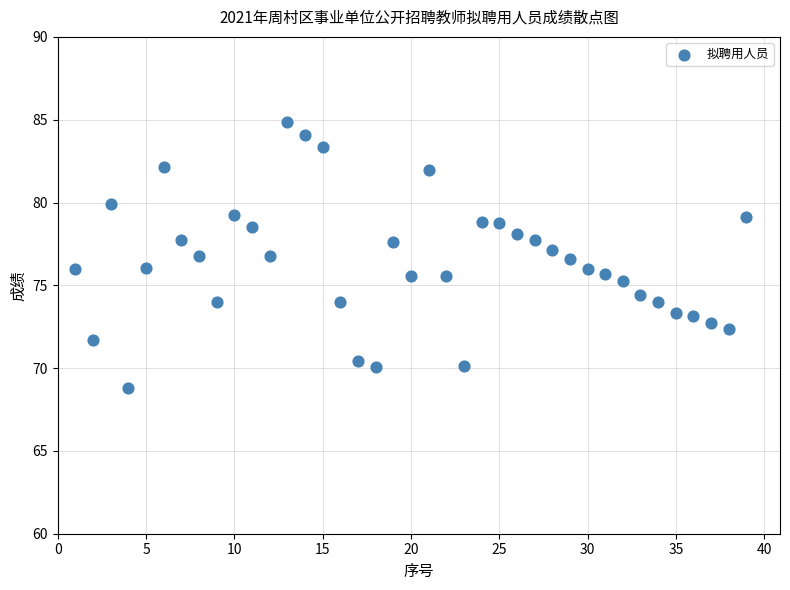

What is the range of X values (max minus min)?

38.0